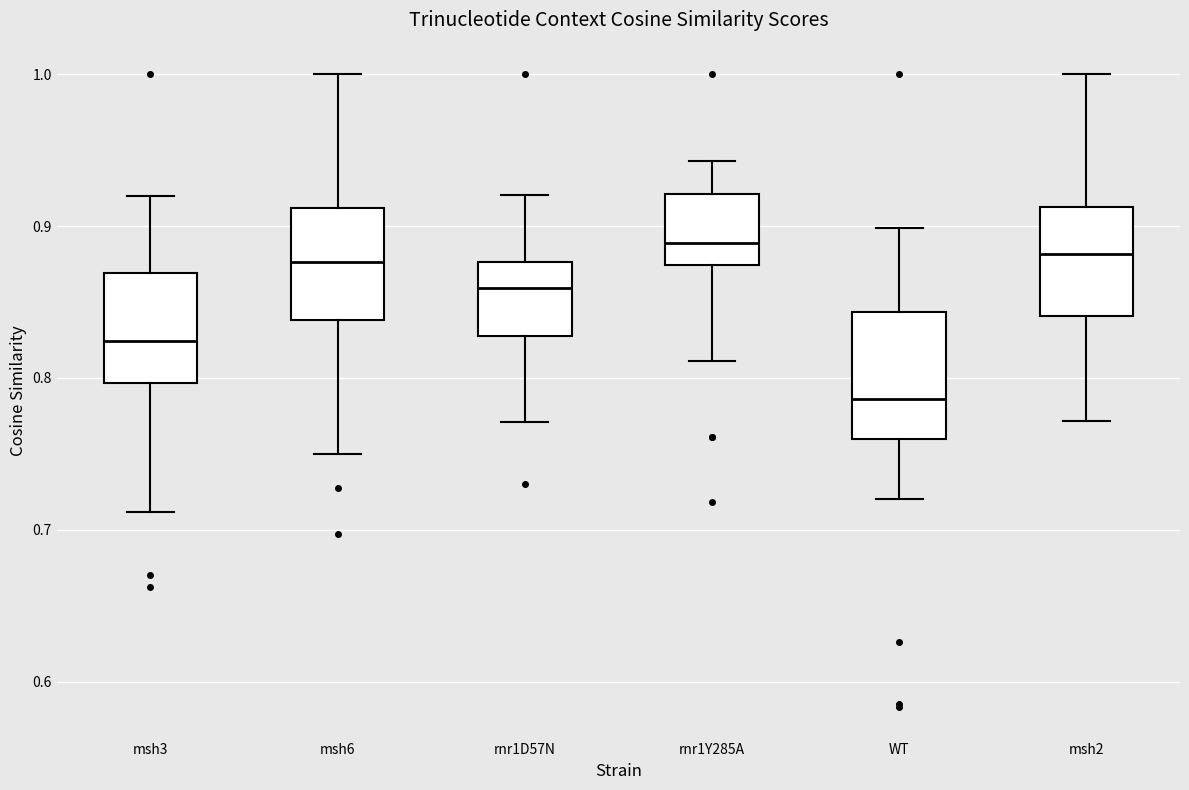

Reading left to right, transcribe this box plot: for each box, give where its median line is, the range the box spans, and where its two whiskers end, as read against the y-axis. The values are not printed on the chart, so give them approximately, as read against the axis.

msh3: median 0.82, box 0.80 to 0.87, whiskers 0.71 to 0.92
msh6: median 0.88, box 0.84 to 0.91, whiskers 0.75 to 1.00
rnr1D57N: median 0.86, box 0.83 to 0.88, whiskers 0.77 to 0.92
rnr1Y285A: median 0.89, box 0.87 to 0.92, whiskers 0.81 to 0.94
WT: median 0.79, box 0.76 to 0.84, whiskers 0.72 to 0.90
msh2: median 0.88, box 0.84 to 0.91, whiskers 0.77 to 1.00